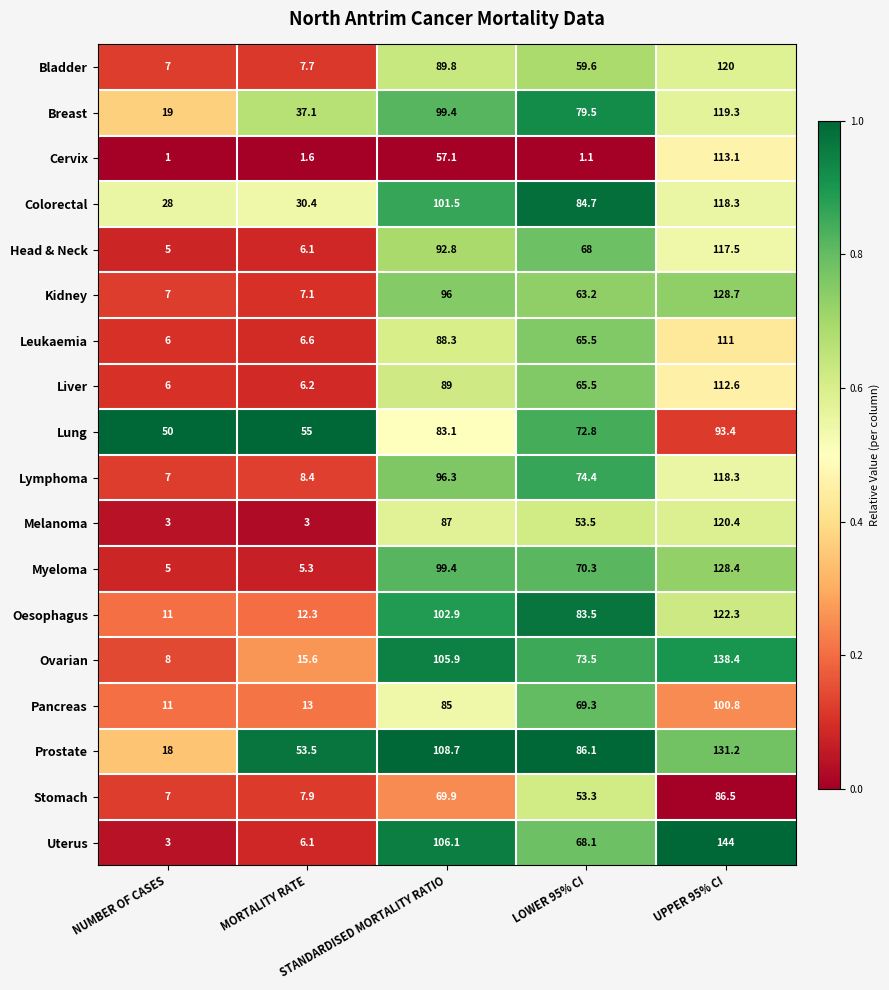

How many series are shown in this chart?

18